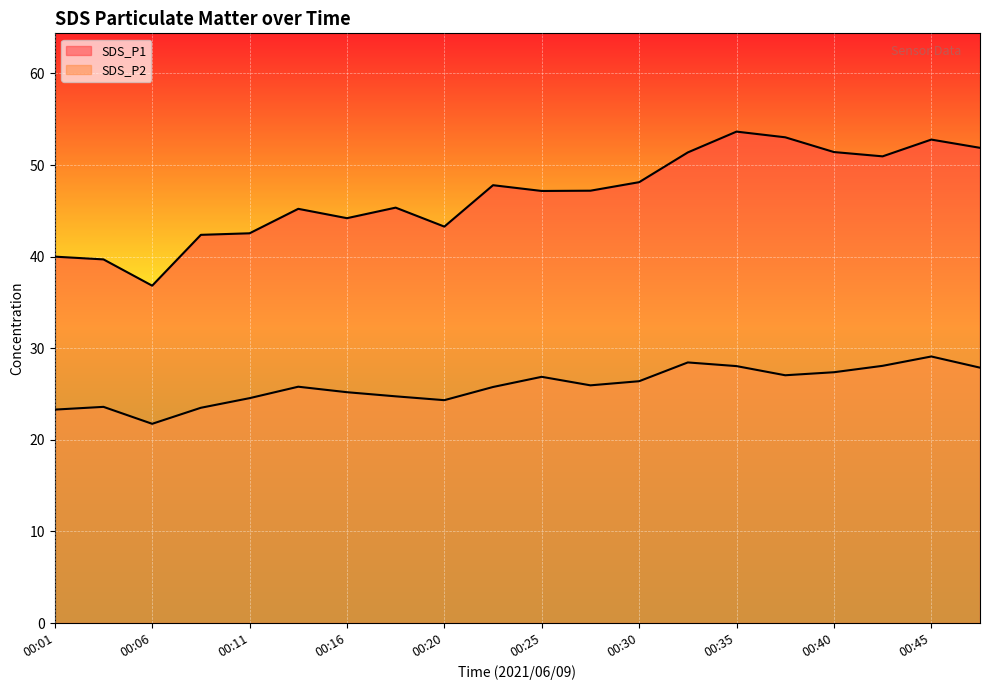

The value of SDS_P2 at 00:43 is 28.1. True or false?

True